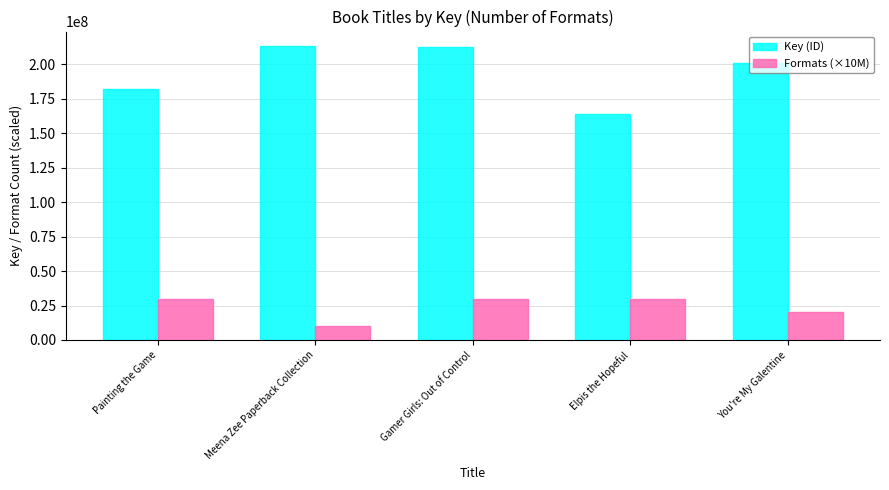

Which series has the largest total across all categories?

Key (ID)